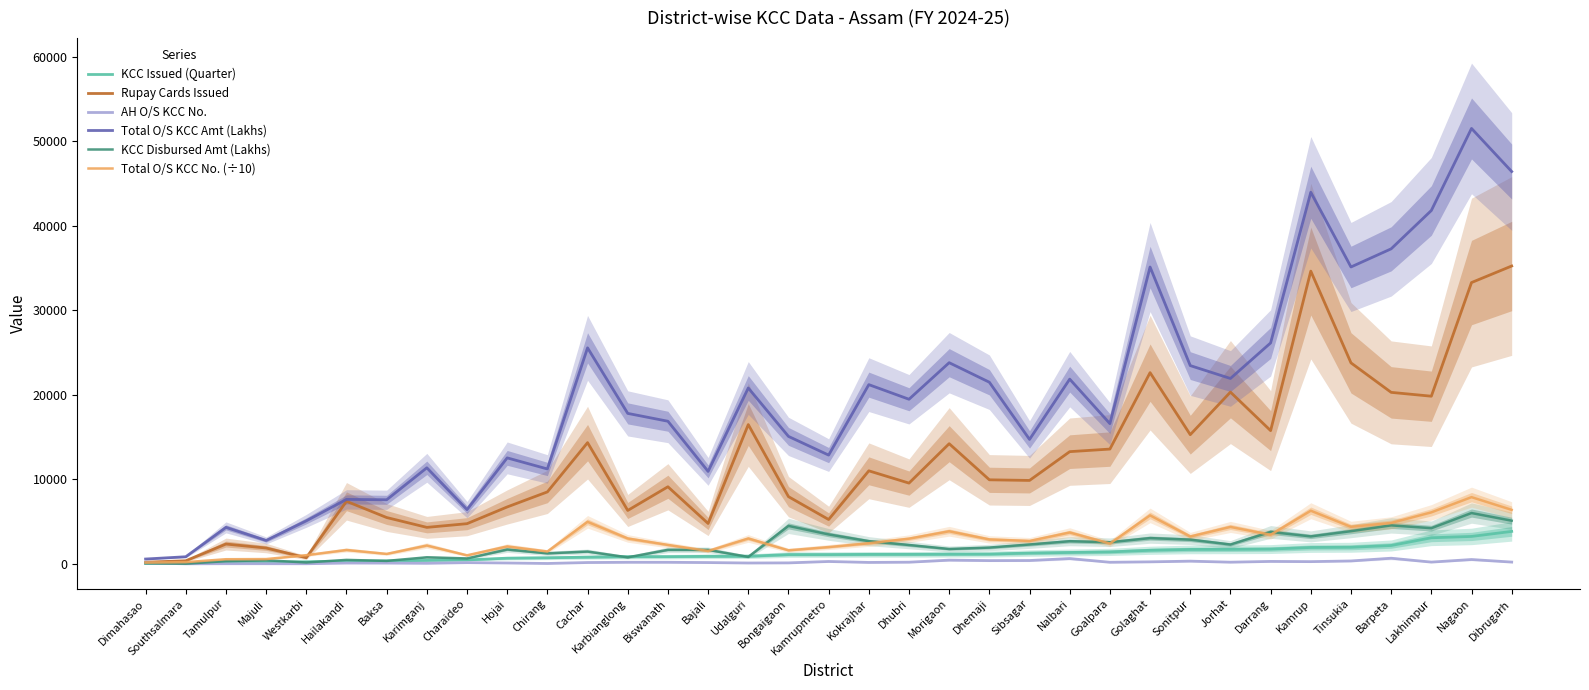

What is the sum of all Total O/S KCC Amt (Lakhs) values?

692419.5